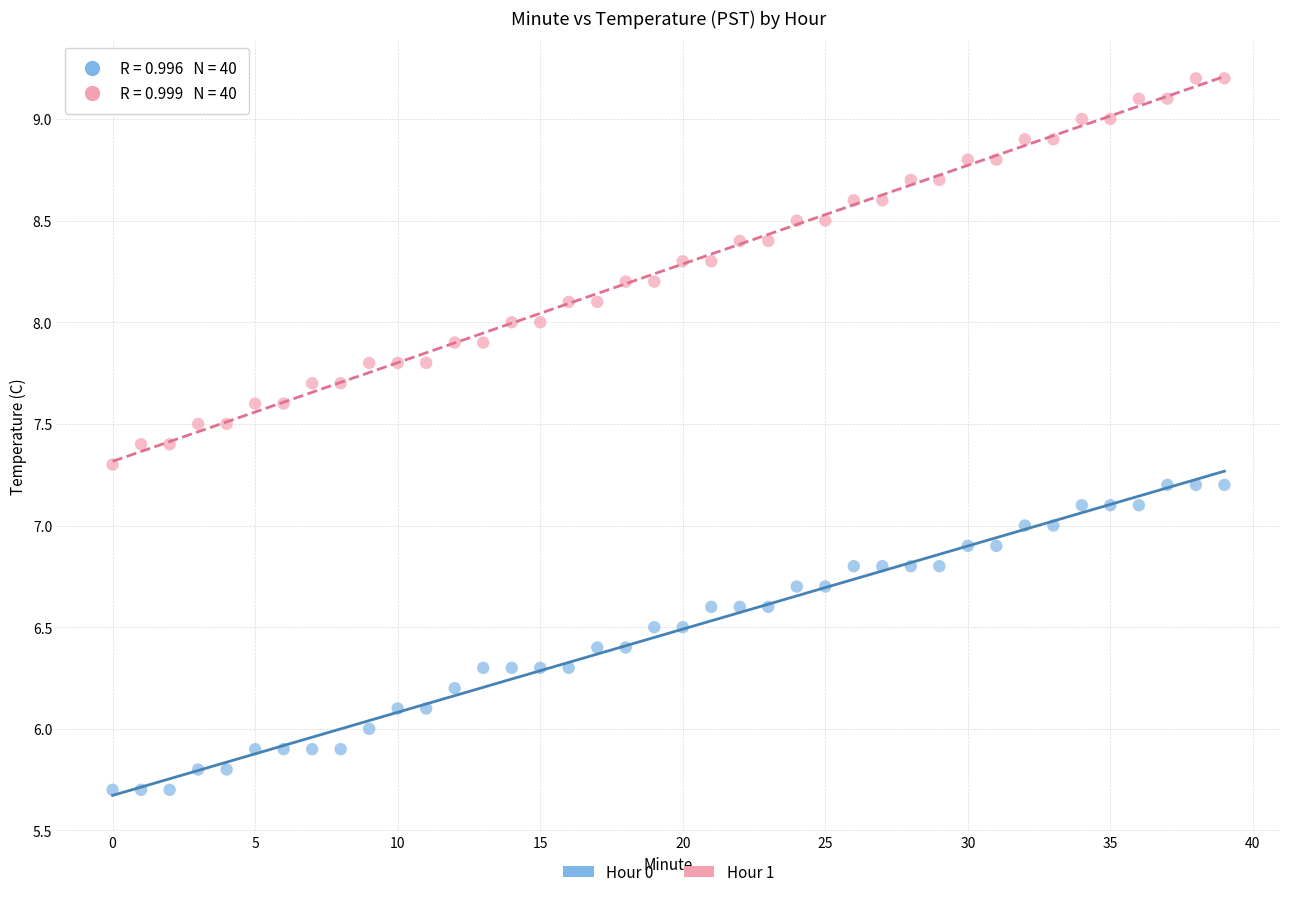

Which series contains the highest Y value?

Hour 1